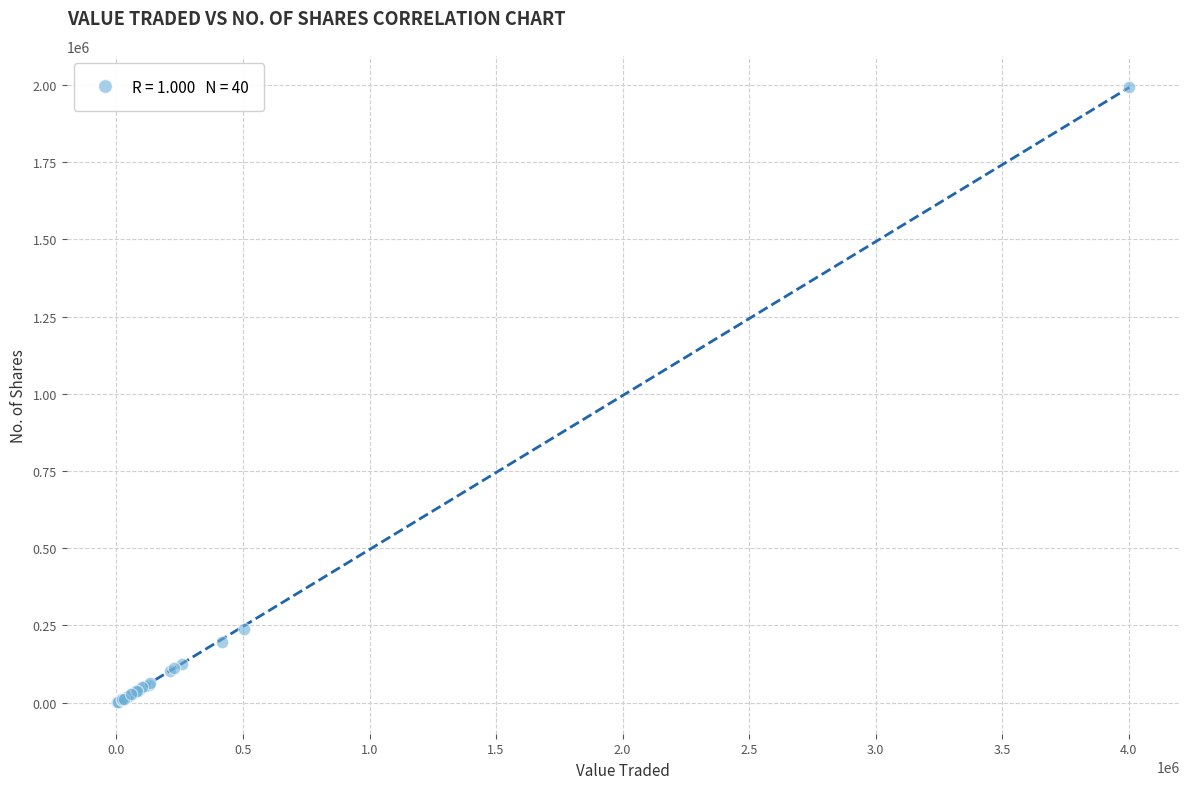

What Y value in the scatter plot is closest to 998201?

238424